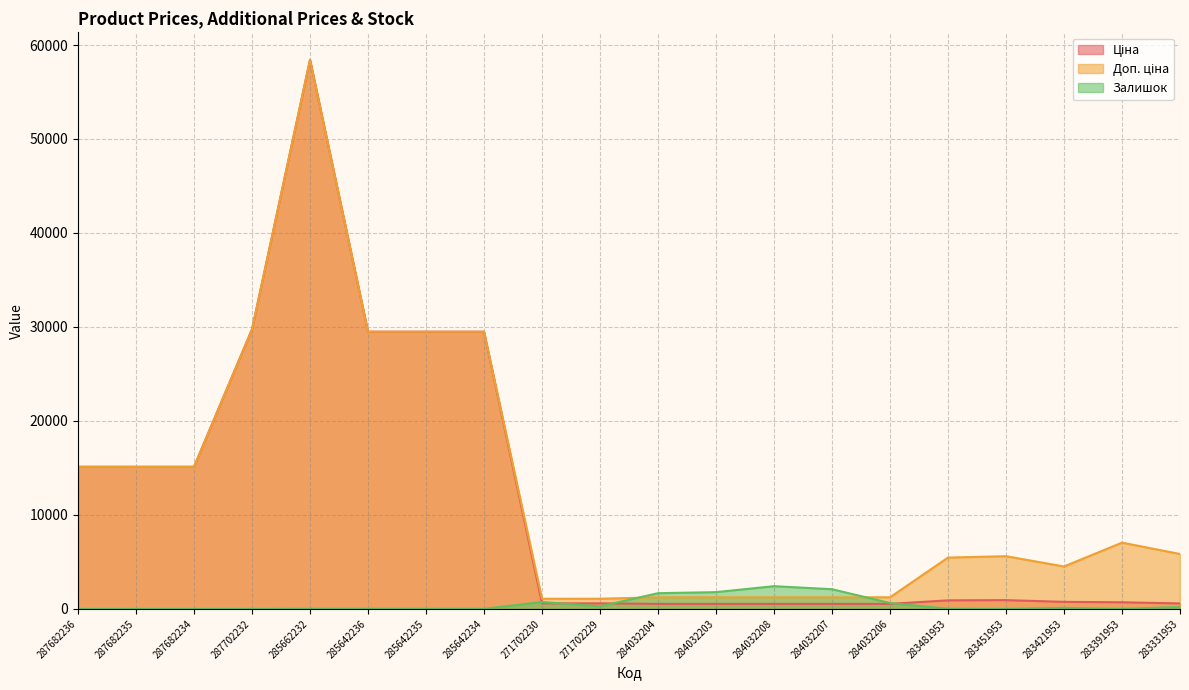

Read the Ціна value at 271702230.

589.9